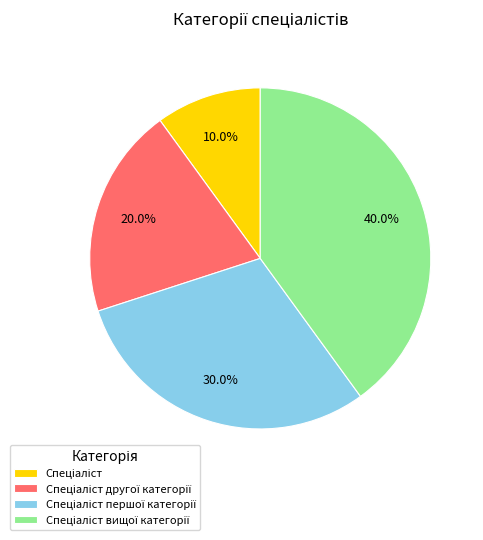

Does any single category account for the majority?

No